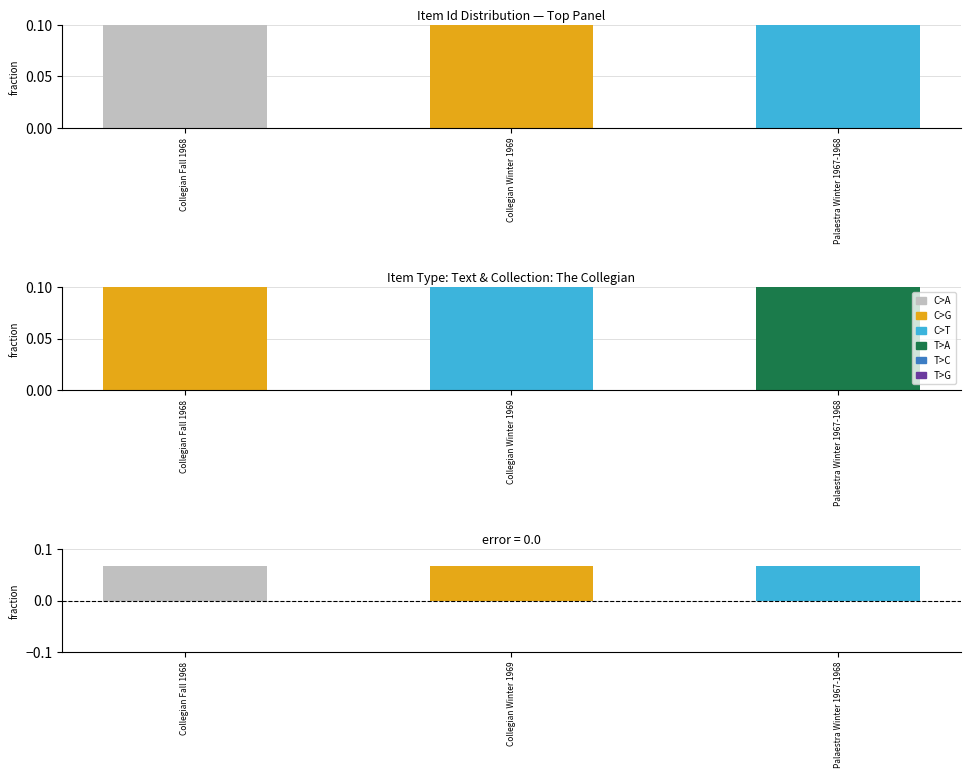

How many bars are there in each group?

3